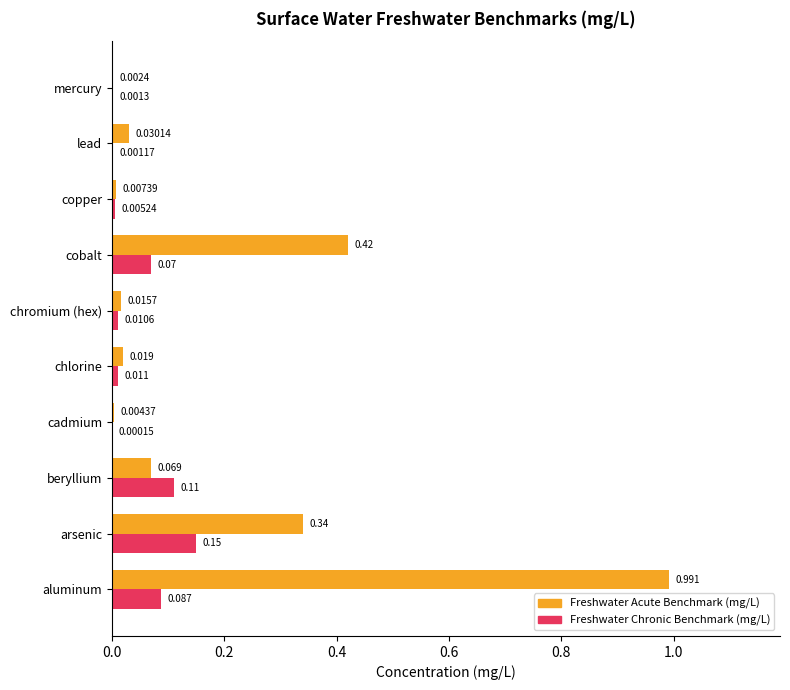

Between chlorine and chromium (hex), which series saw the biggest shift?

Freshwater Acute Benchmark (mg/L)